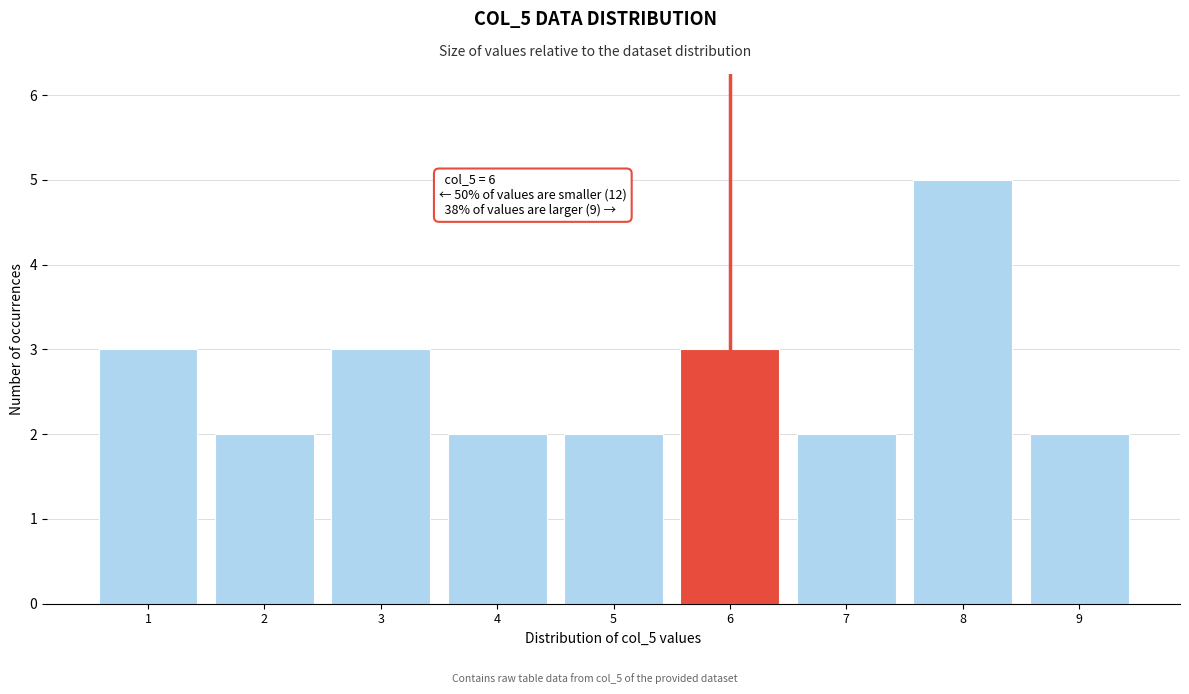

Over which range of the x-axis is the bar tallest?

7.5 to 8.5